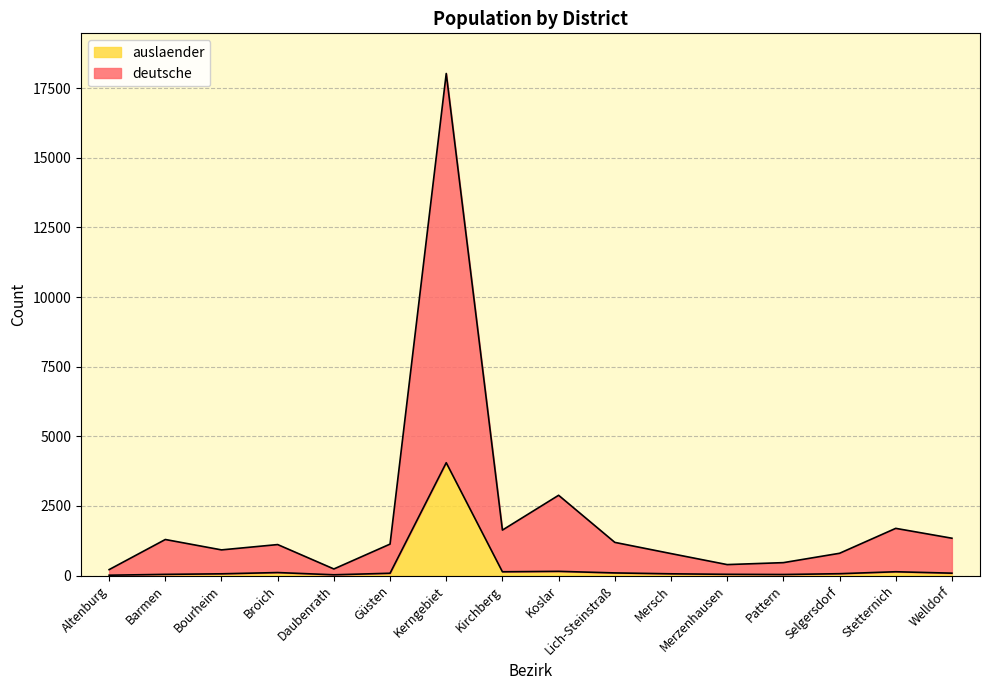

True or false: auslaender and deutsche cross at least once.

False